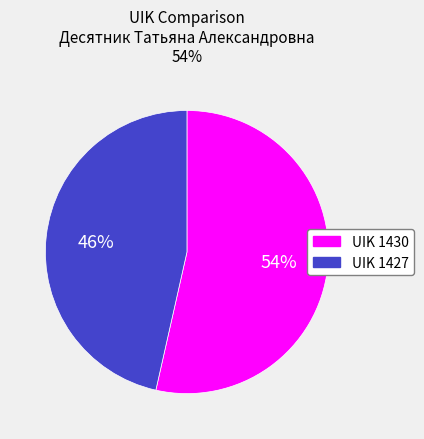

To the nearest percent, what is the combined percentage of UIK 1430 and UIK 1427?

100%